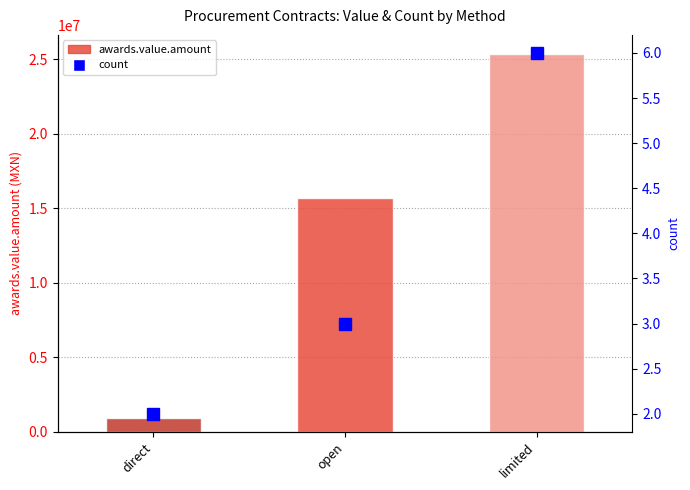

What is the maximum value shown in the chart?

25365863.1